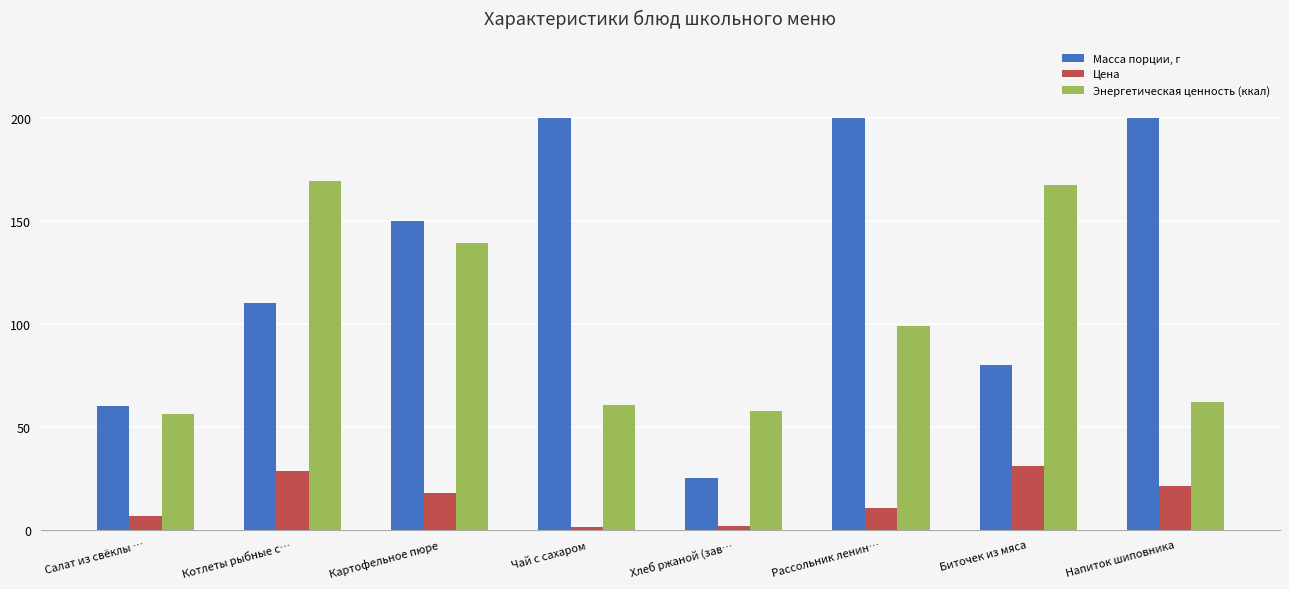

Is it true that Масса порции, г equals 12.6 at Хлеб ржаной (зав…?

False